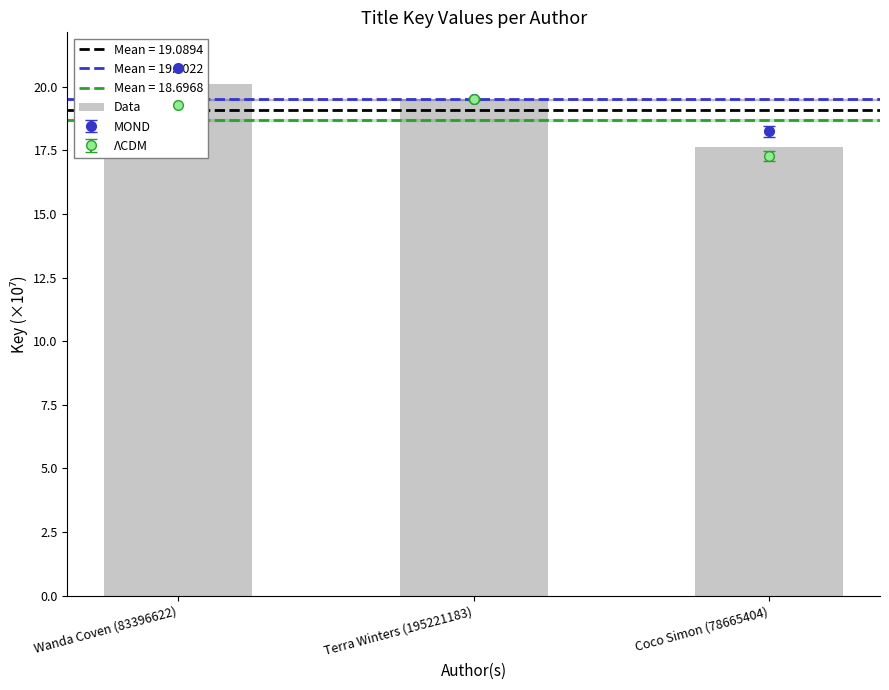

What is the label of the 3rd bar from the left?

Coco Simon (78665404)